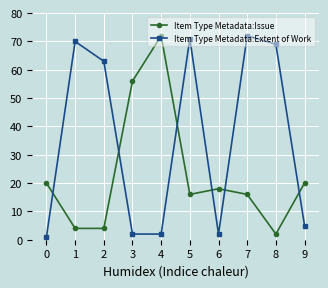

True or false: Item Type Metadata:Issue has a value of 4 at 1.

True